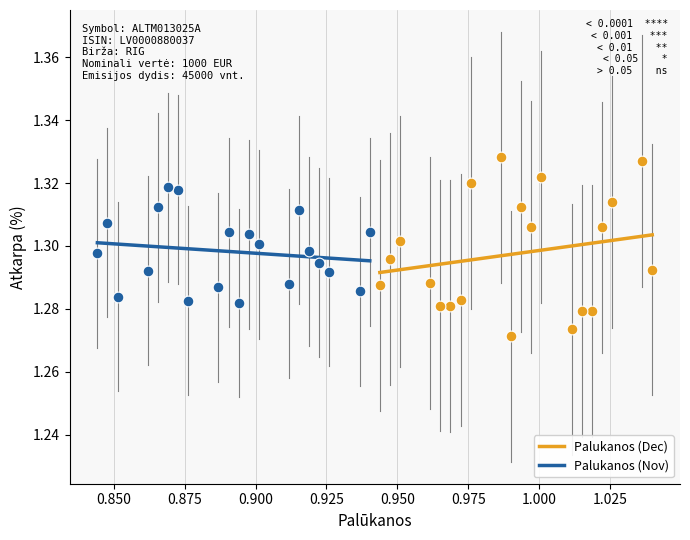

Which series has the largest Y range (max minus min)?

Palukanos (Dec)